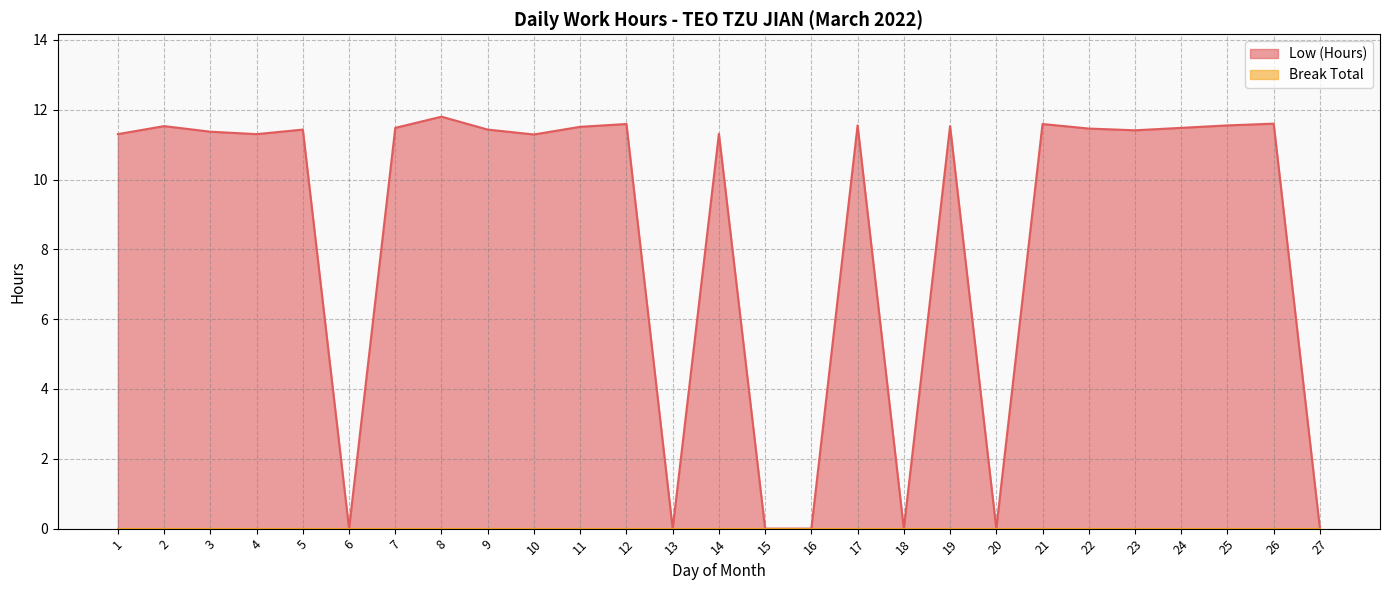

Does the chart display data point markers on the line(s)?

No